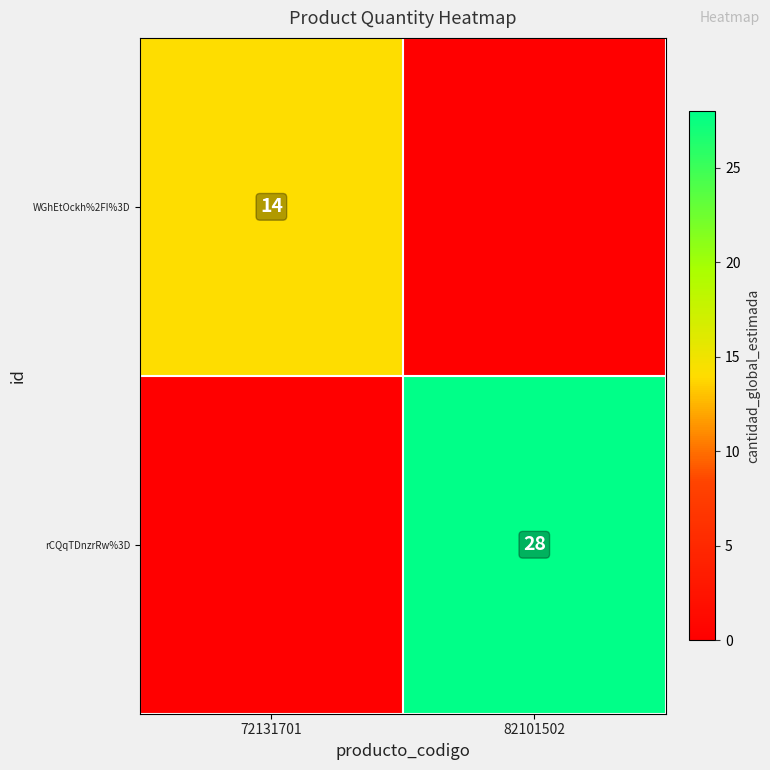

Is the value of WGhEtOckh%2FI%3D at 72131701 greater than the value of rCQqTDnzrRw%3D at 82101502?

No